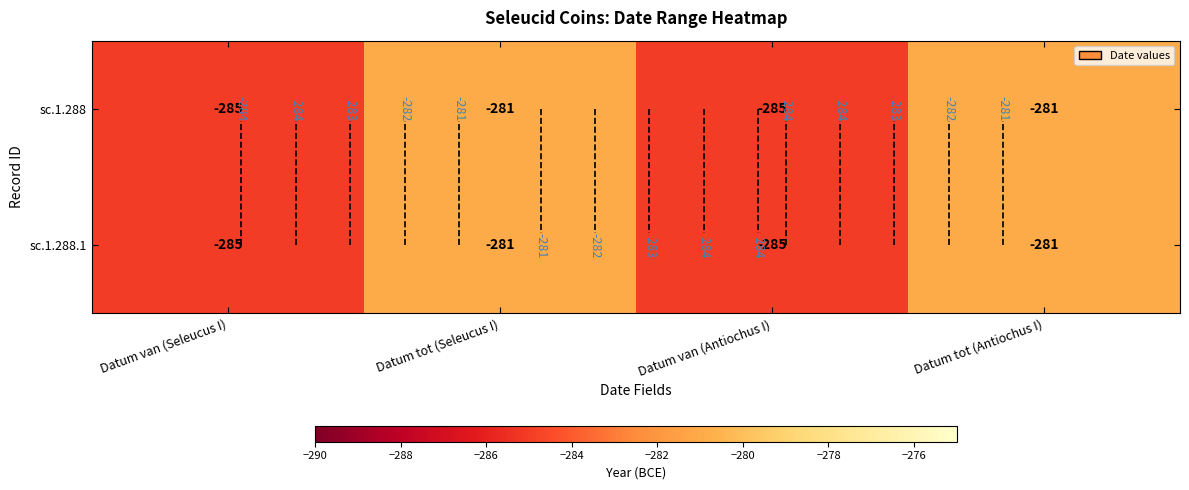

Read the sc.1.288 value at Datum tot (Seleucus I).

-281